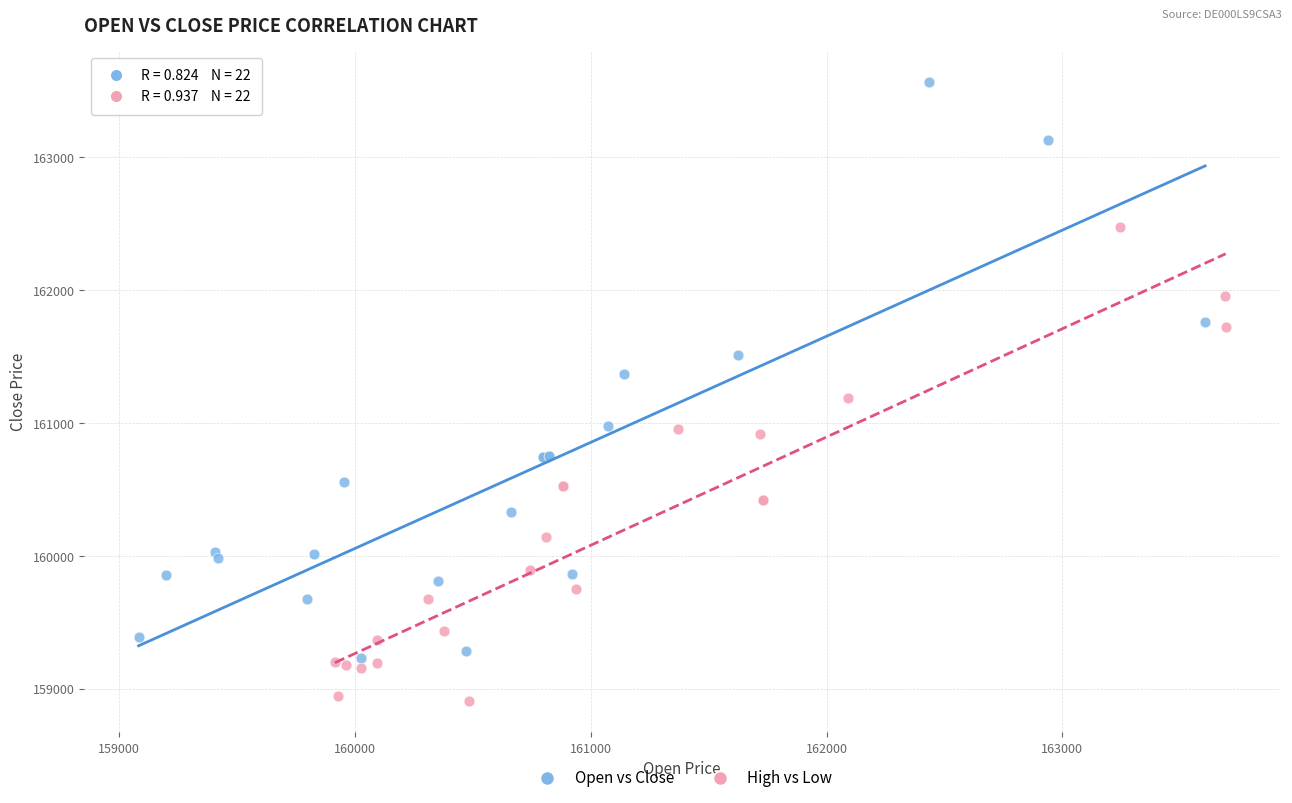

Which series reaches the minimum Y coordinate?

High vs Low